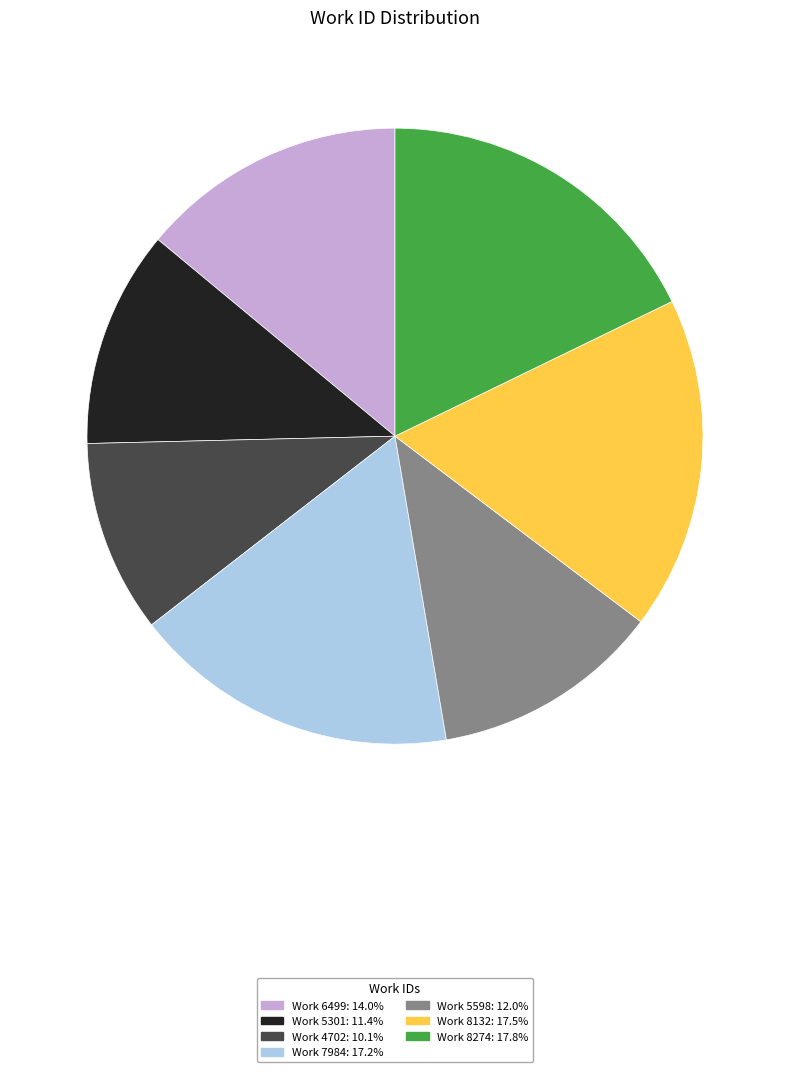

Approximately how many times larger is the value at Work 8274 compared to Work 5598?

1.5